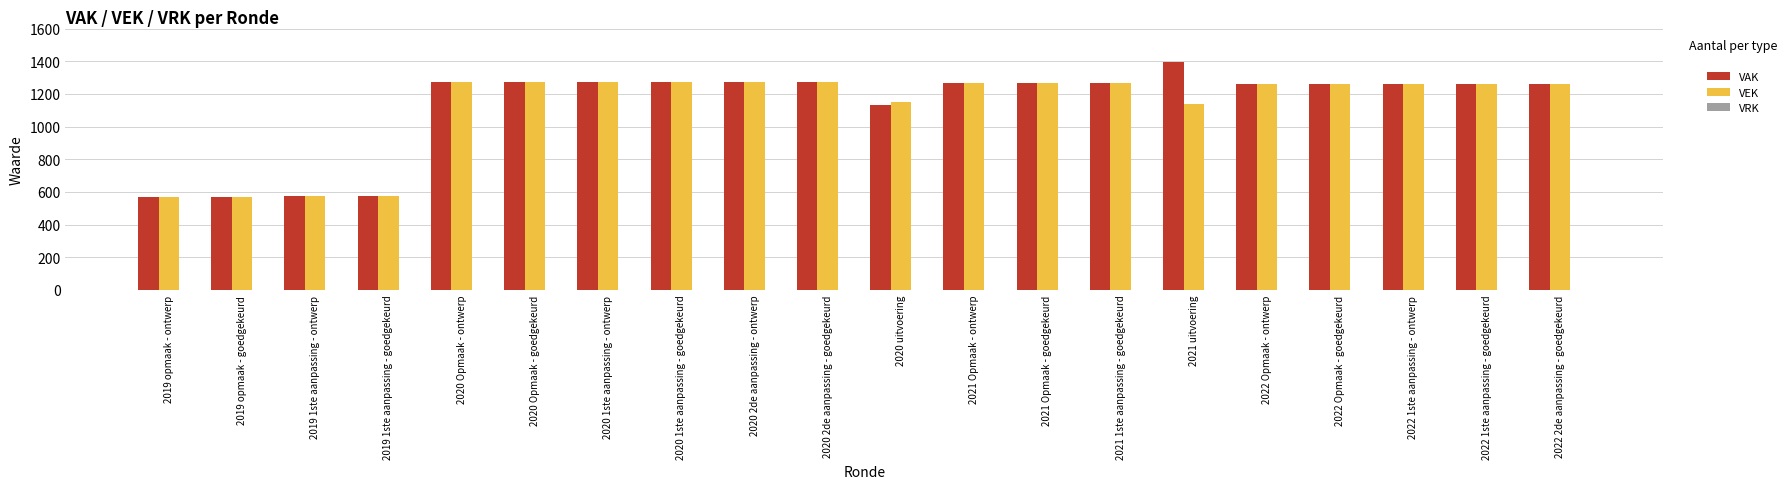

How many data points does each series have?

20